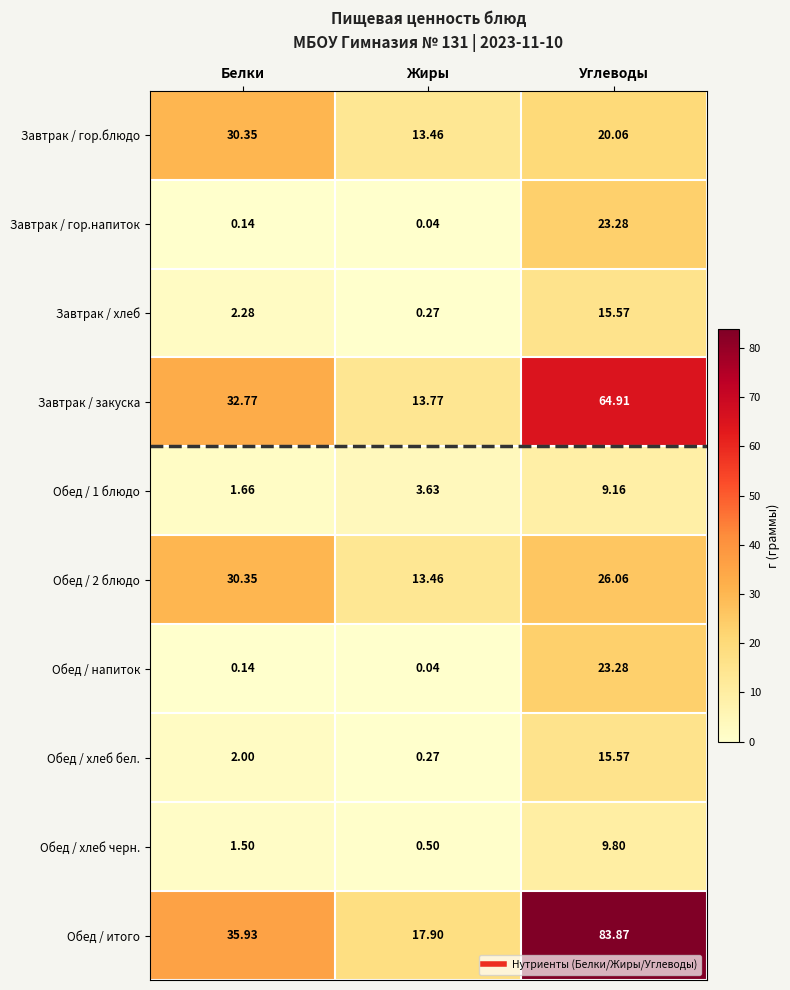

List the labels in order of Завтрак / хлеб value, smallest first.

Жиры, Белки, Углеводы